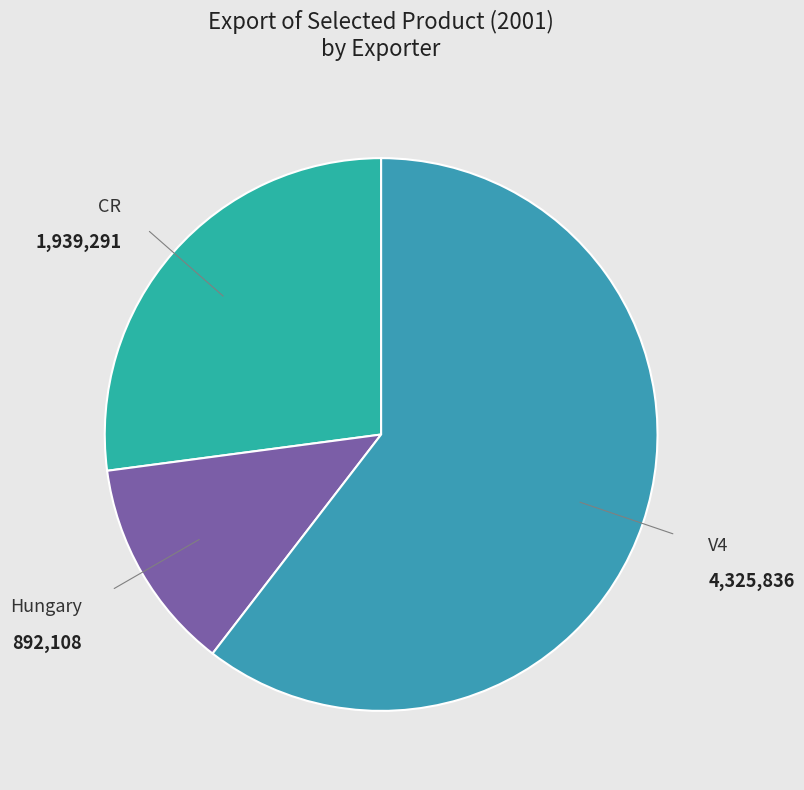

How many segments does this pie chart have?

3